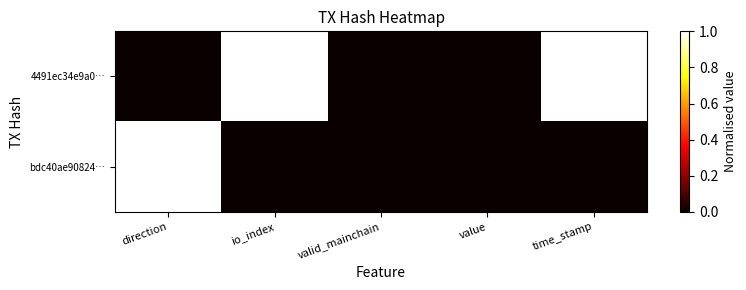

How many data points does each series have?

5